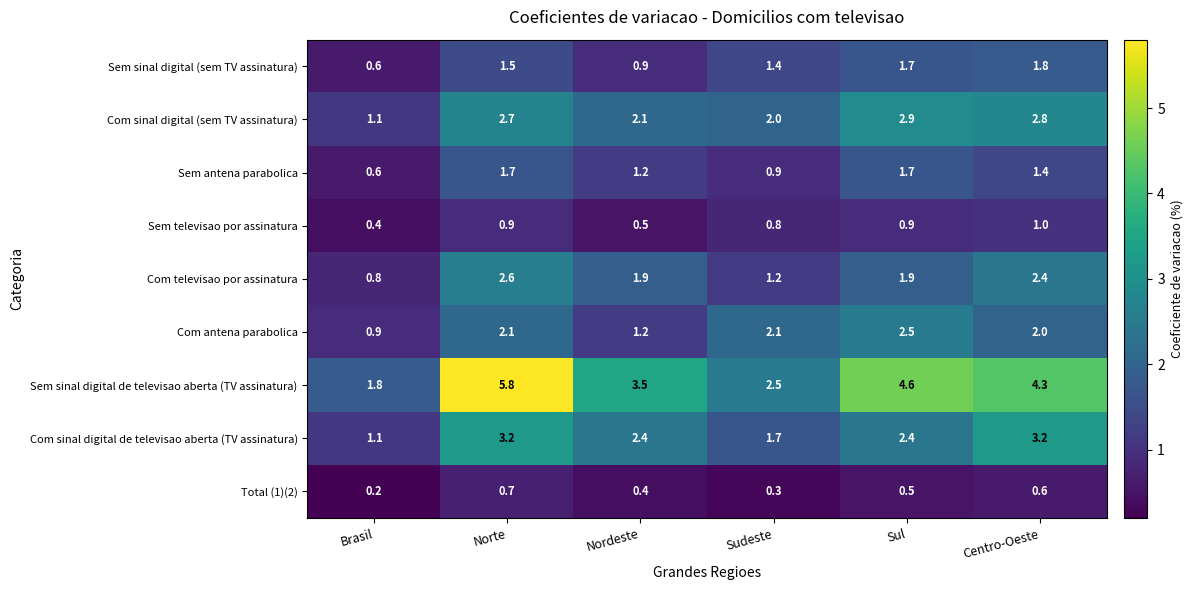

What is the difference between the Com sinal digital (sem TV assinatura) values at Sul and Sudeste?

0.9